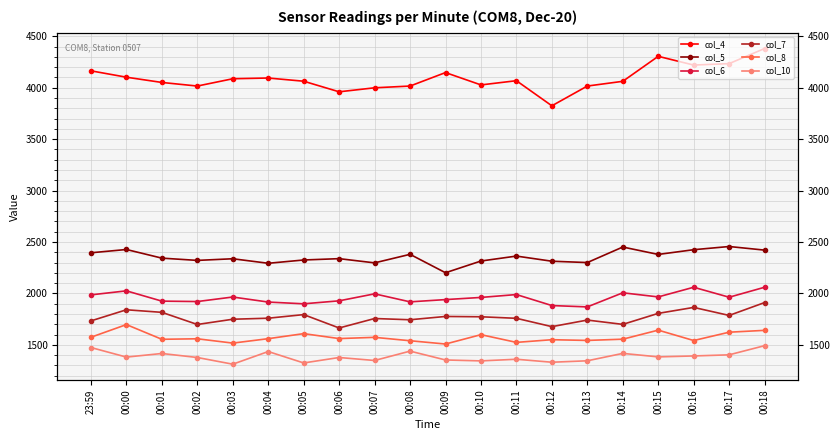

Reading left to right, what are all the values shown in this chart?

col_4: 23:59=4164	00:00=4102	00:01=4051	00:02=4016	00:03=4087	00:04=4094	00:05=4063	00:06=3960	00:07=3999	00:08=4016	00:09=4147	00:10=4027	00:11=4068	00:12=3824	00:13=4016	00:14=4062	00:15=4305	00:16=4220	00:17=4234	00:18=4381
col_5: 23:59=2395	00:00=2427	00:01=2343	00:02=2321	00:03=2337	00:04=2293	00:05=2325	00:06=2338	00:07=2297	00:08=2380	00:09=2201	00:10=2315	00:11=2363	00:12=2313	00:13=2300	00:14=2451	00:15=2379	00:16=2425	00:17=2456	00:18=2421
col_6: 23:59=1986	00:00=2025	00:01=1925	00:02=1921	00:03=1965	00:04=1916	00:05=1899	00:06=1928	00:07=1996	00:08=1918	00:09=1940	00:10=1961	00:11=1989	00:12=1882	00:13=1869	00:14=2006	00:15=1966	00:16=2060	00:17=1963	00:18=2060
col_7: 23:59=1733	00:00=1841	00:01=1816	00:02=1698	00:03=1749	00:04=1759	00:05=1794	00:06=1664	00:07=1756	00:08=1744	00:09=1776	00:10=1773	00:11=1758	00:12=1677	00:13=1741	00:14=1699	00:15=1806	00:16=1864	00:17=1786	00:18=1911
col_8: 23:59=1574	00:00=1697	00:01=1554	00:02=1559	00:03=1517	00:04=1560	00:05=1609	00:06=1561	00:07=1573	00:08=1540	00:09=1508	00:10=1599	00:11=1524	00:12=1550	00:13=1543	00:14=1555	00:15=1643	00:16=1542	00:17=1623	00:18=1641
col_10: 23:59=1474	00:00=1381	00:01=1416	00:02=1377	00:03=1312	00:04=1435	00:05=1324	00:06=1377	00:07=1348	00:08=1439	00:09=1353	00:10=1344	00:11=1360	00:12=1331	00:13=1345	00:14=1417	00:15=1383	00:16=1392	00:17=1403	00:18=1492